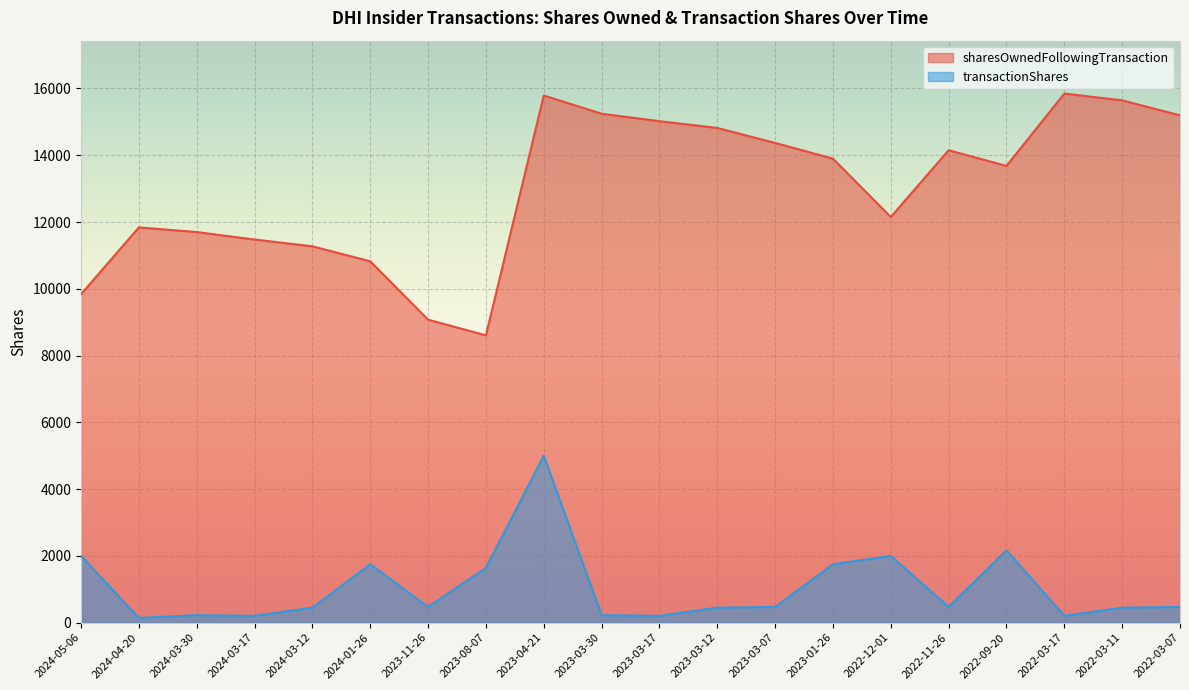

How many values in the transactionShares series exceed 470?

7